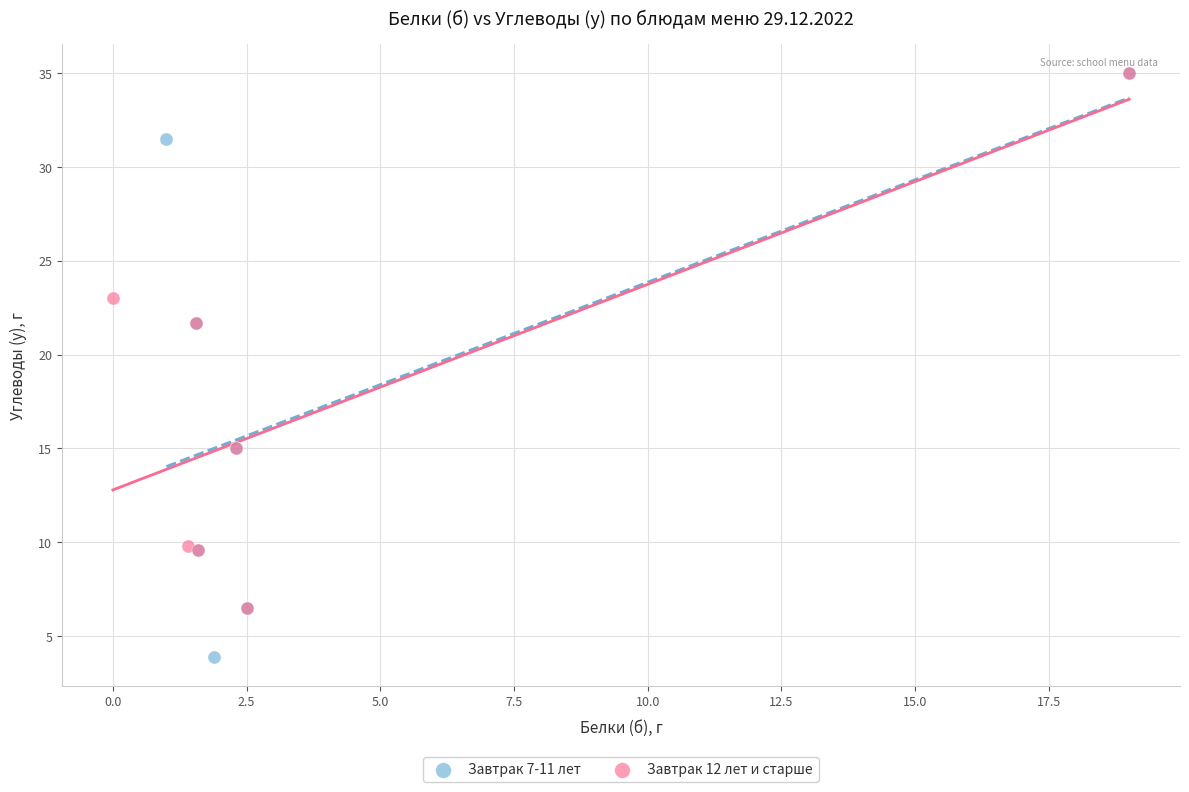

Which series contains the lowest Y value?

Завтрак 7-11 лет